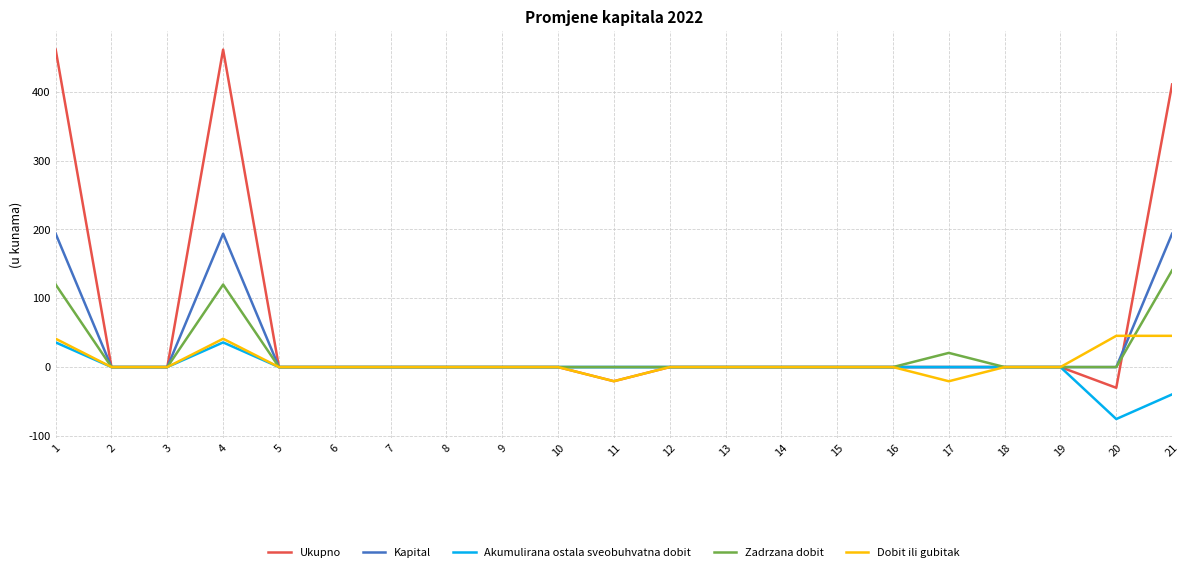

Does the chart display data point markers on the line(s)?

No